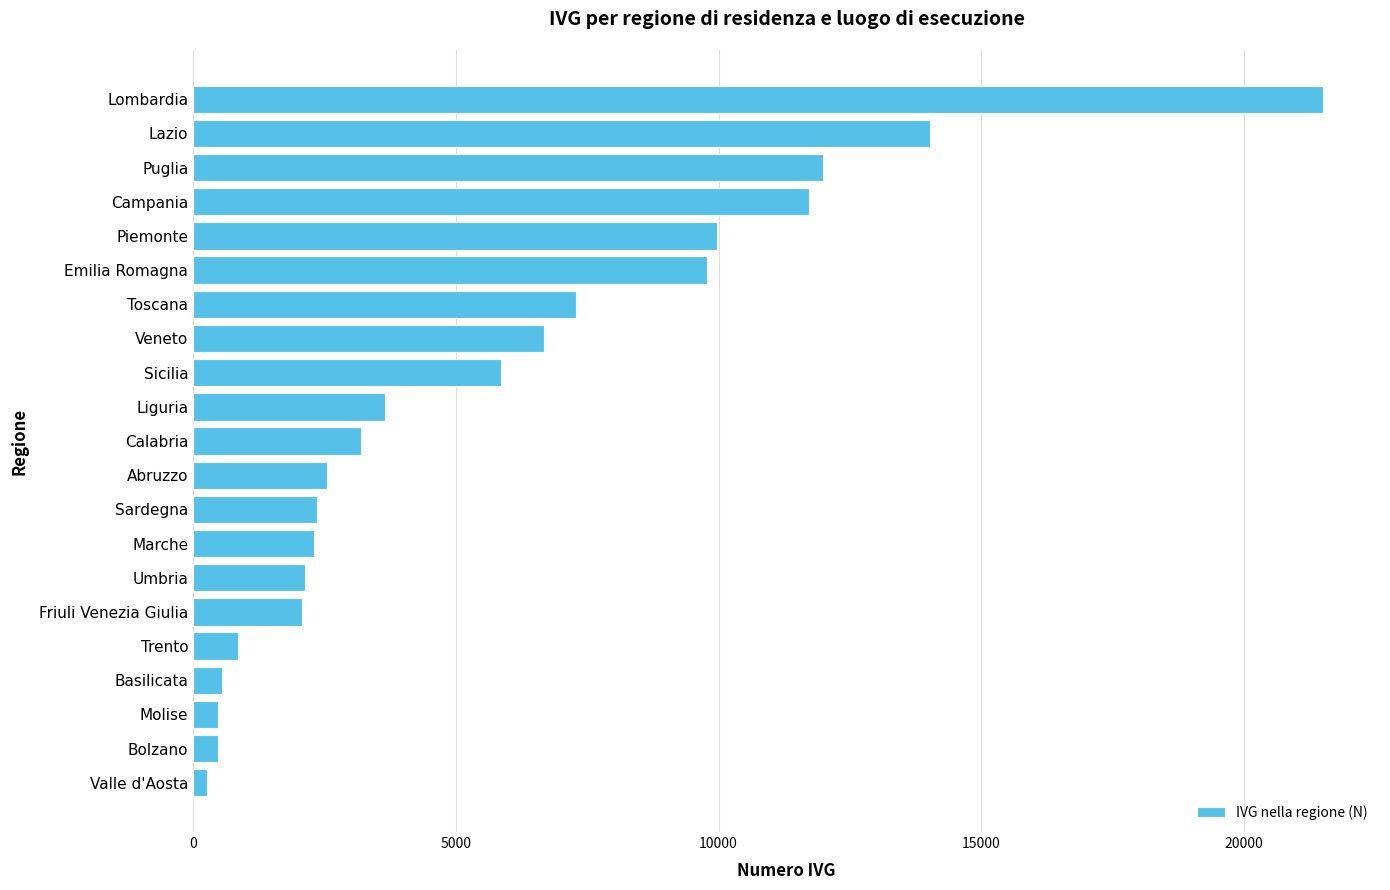

The chart shows a value of 11980 at Puglia. True or false?

True